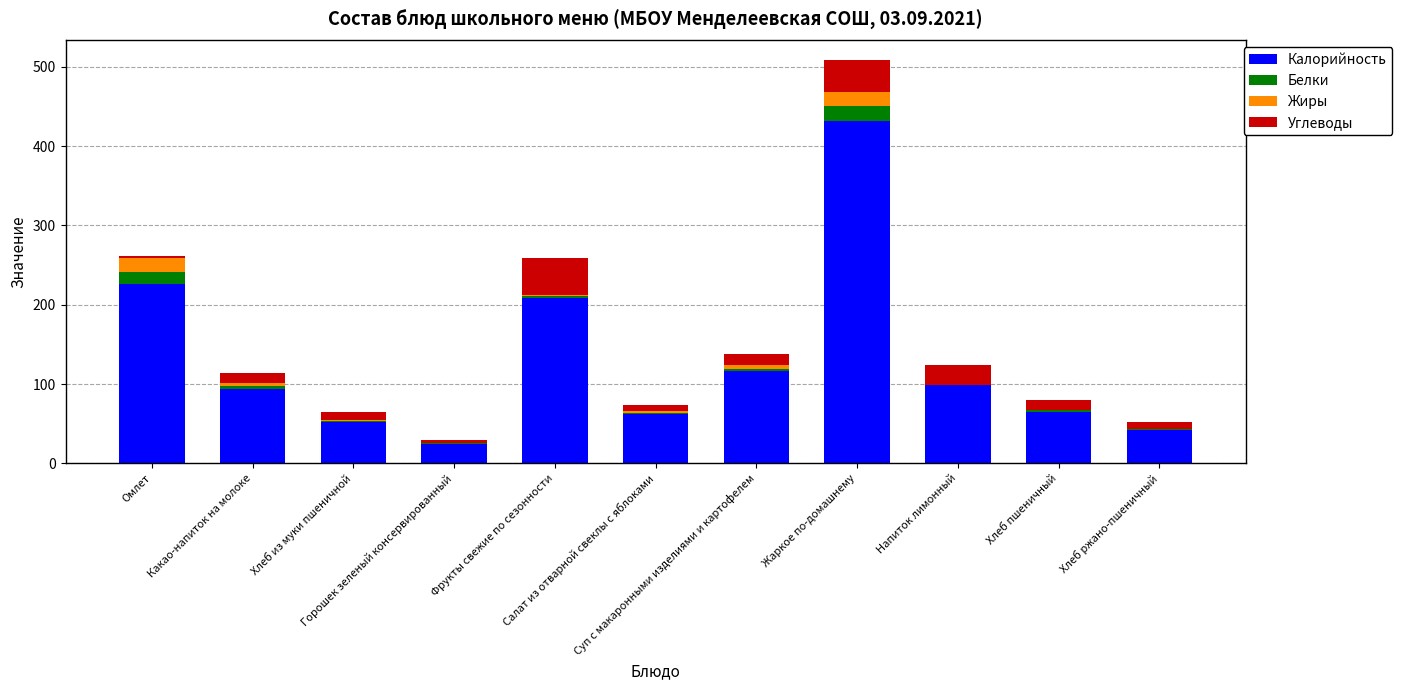

What is the total value across all series at Омлет?

261.5